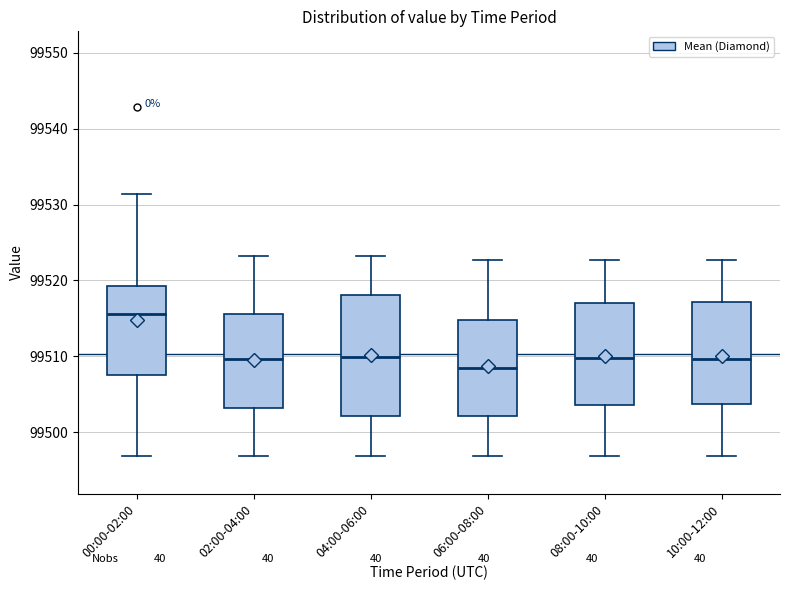

Which box has the highest median line?

00:00-02:00